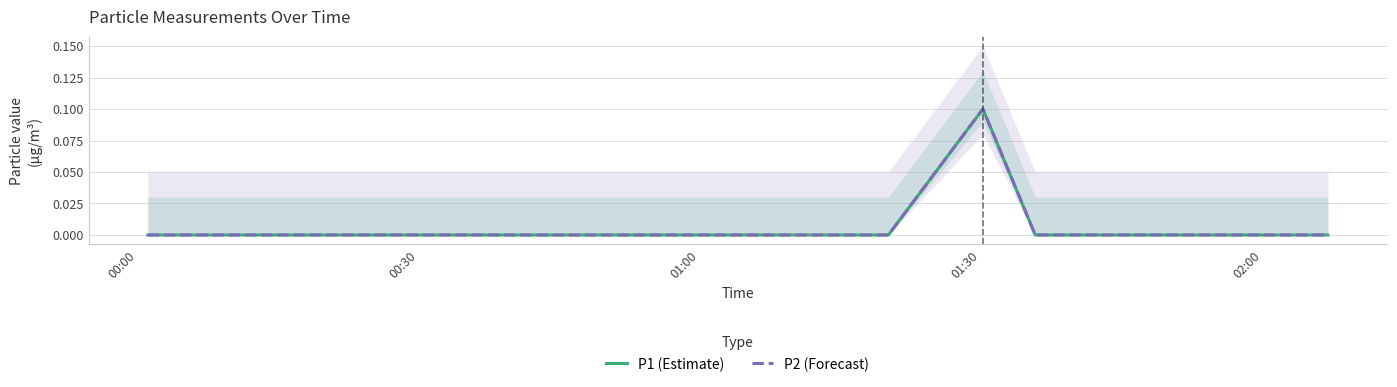

At which label is P2 (Forecast) closest to 0?

00:00